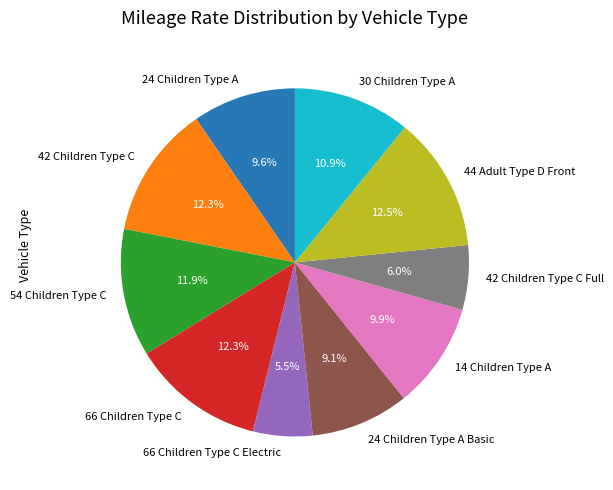

True or false: 42 Children Type C accounts for 12% of the total.

True